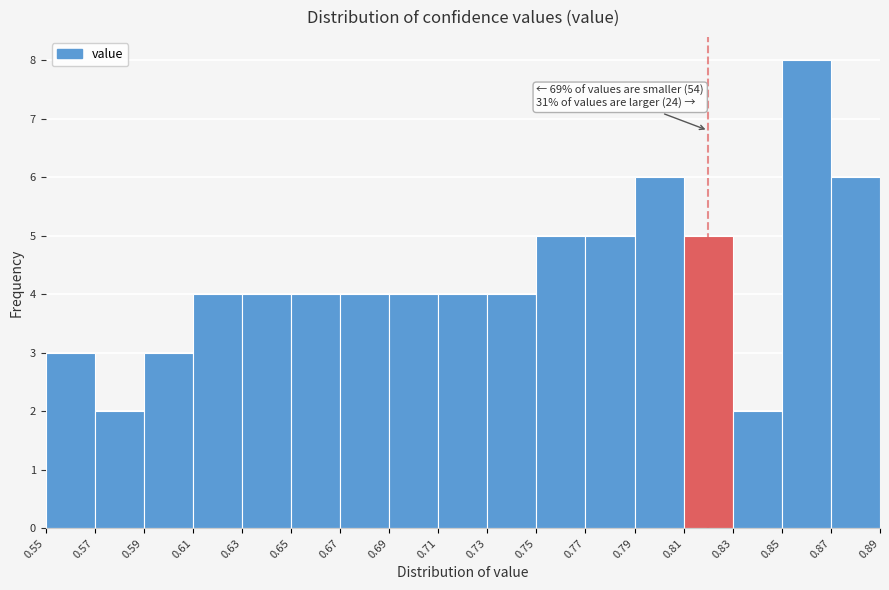

Which range on the x-axis has the tallest bar?

0.85 to 0.87